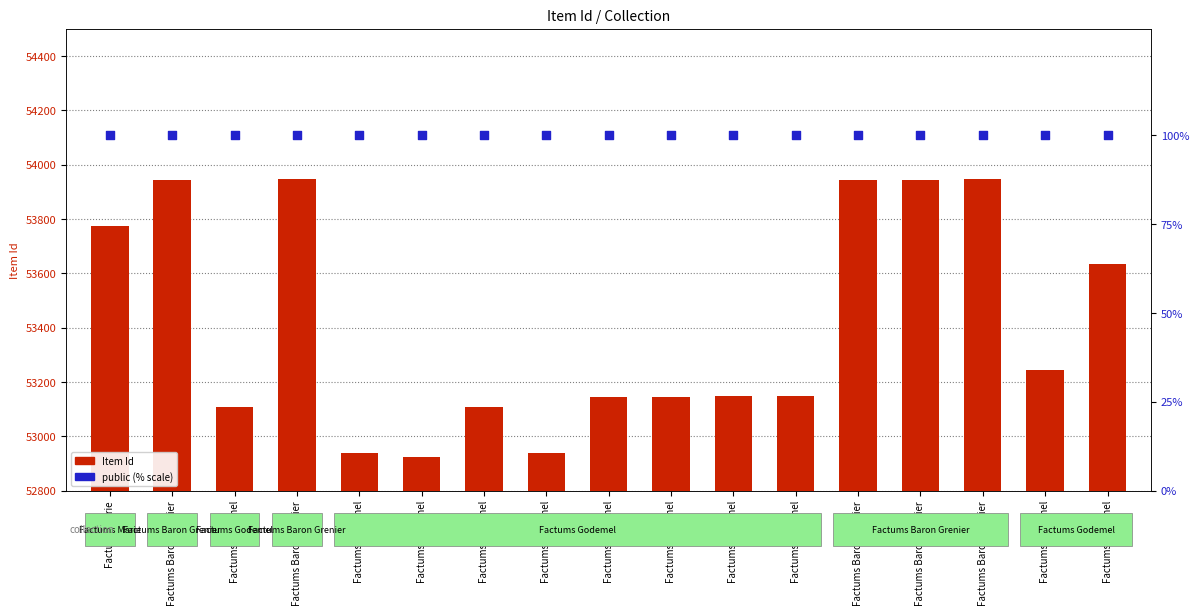

Which series has the largest Y range (max minus min)?

Item Id